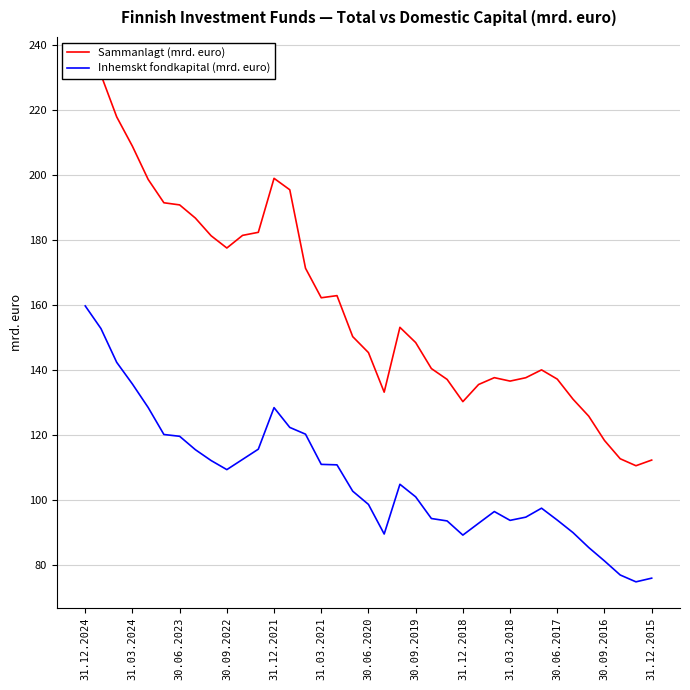

True or false: Inhemskt fondkapital (mrd. euro) and Sammanlagt (mrd. euro) intersect in this chart.

False